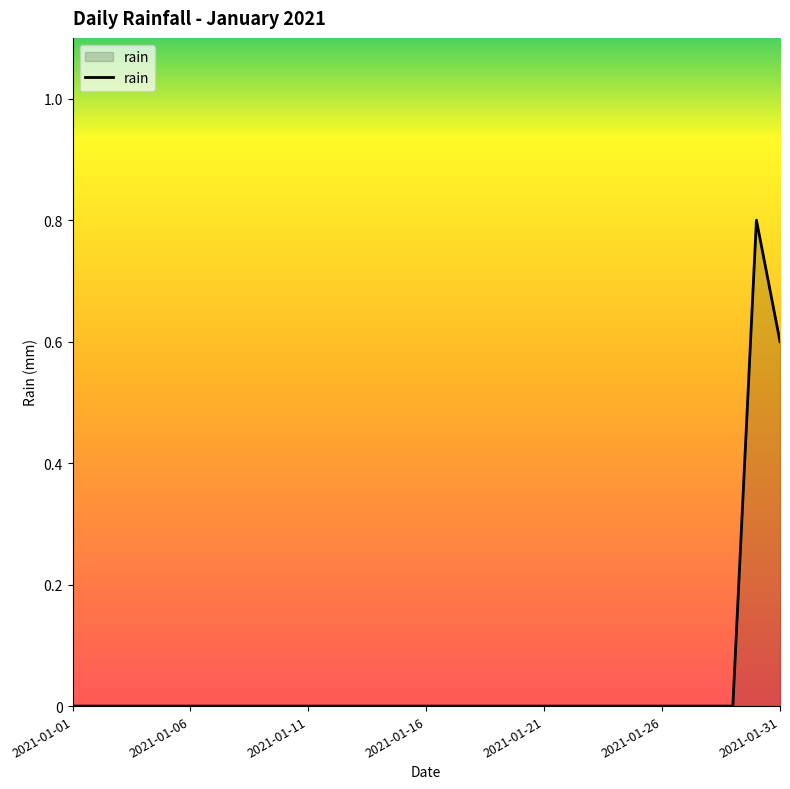

What is the difference between the maximum and minimum values?

0.8